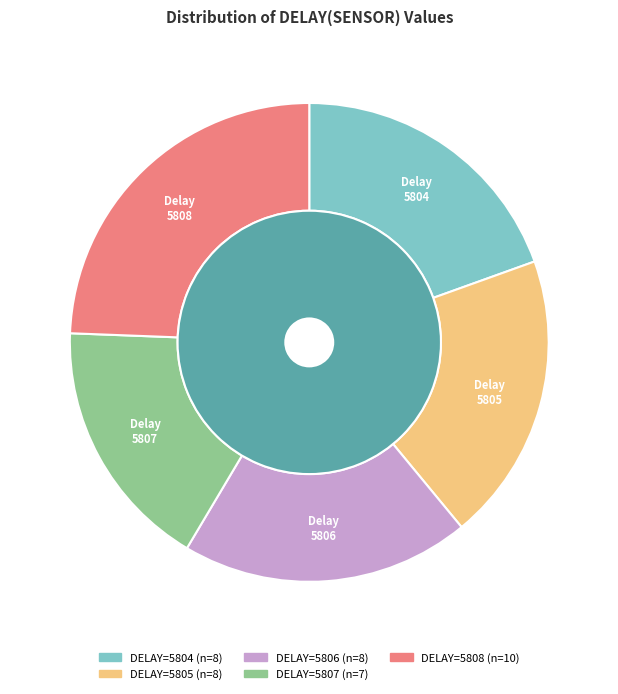

Which slice is the largest?

5808